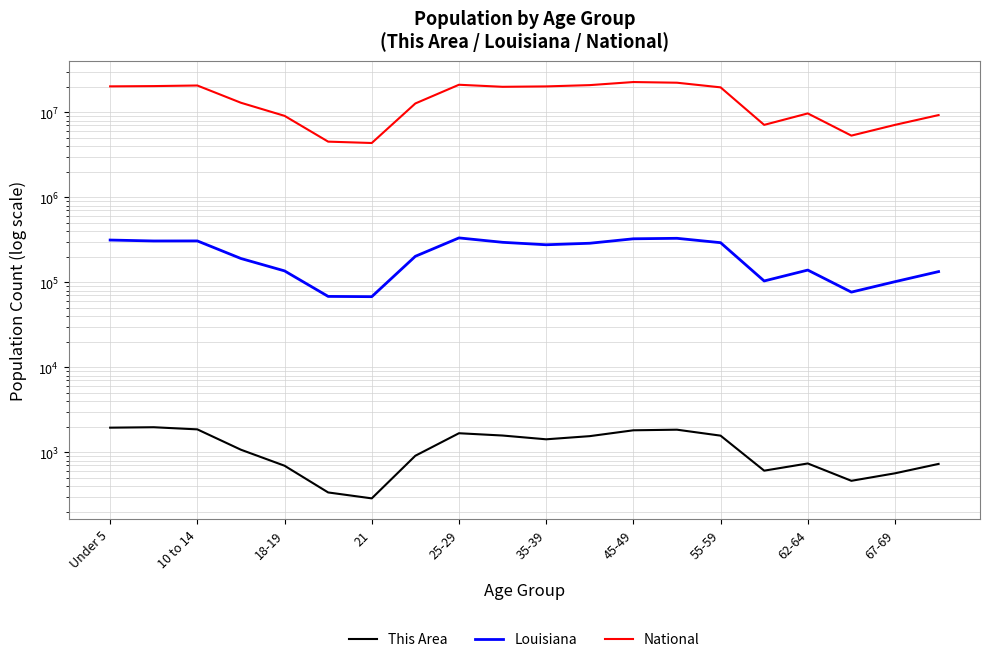

List the series in order of their peak value, lowest first.

This Area, Louisiana, National